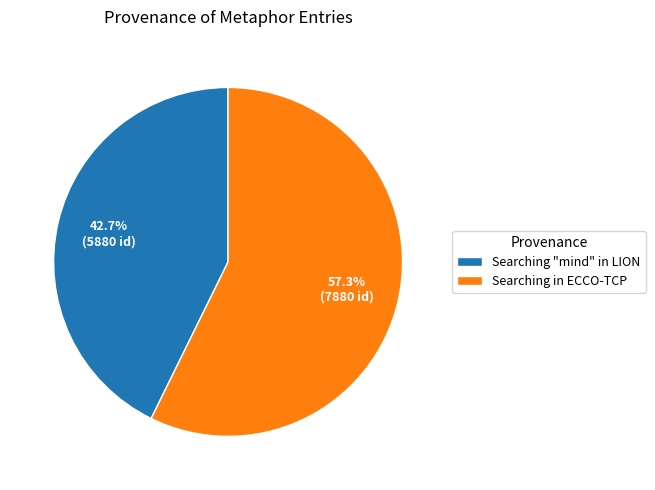

What is the ratio of the value at Searching in ECCO-TCP to the value at Searching "mind" in LION?

1.3